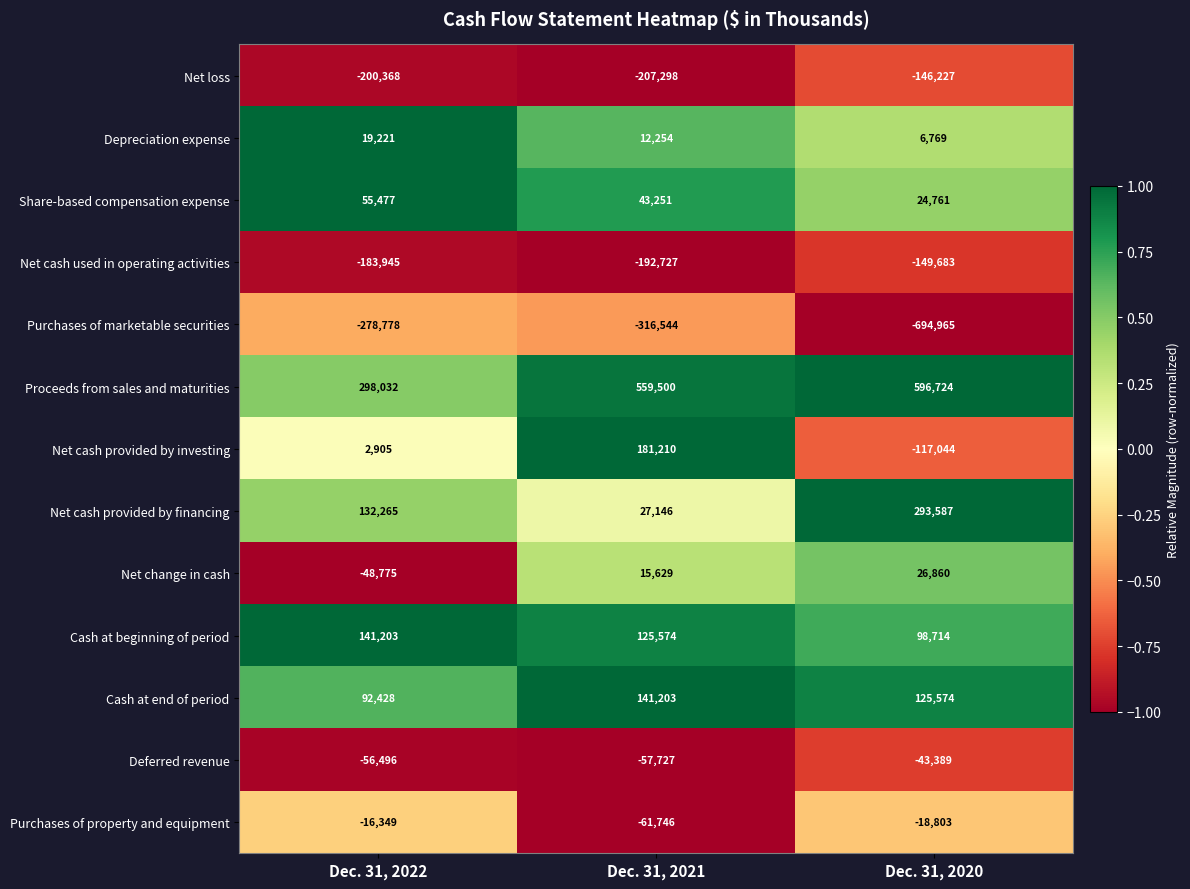

What is the sum of the Purchases of property and equipment values at Dec. 31, 2021 and Dec. 31, 2020?

-80549